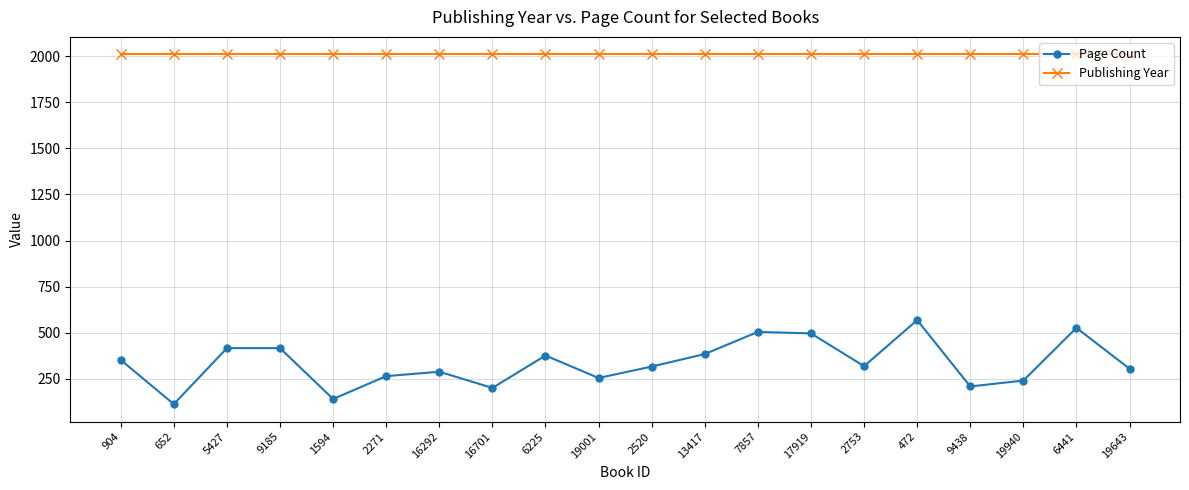

What is the spread (max minus min) of values at 16292?

1722